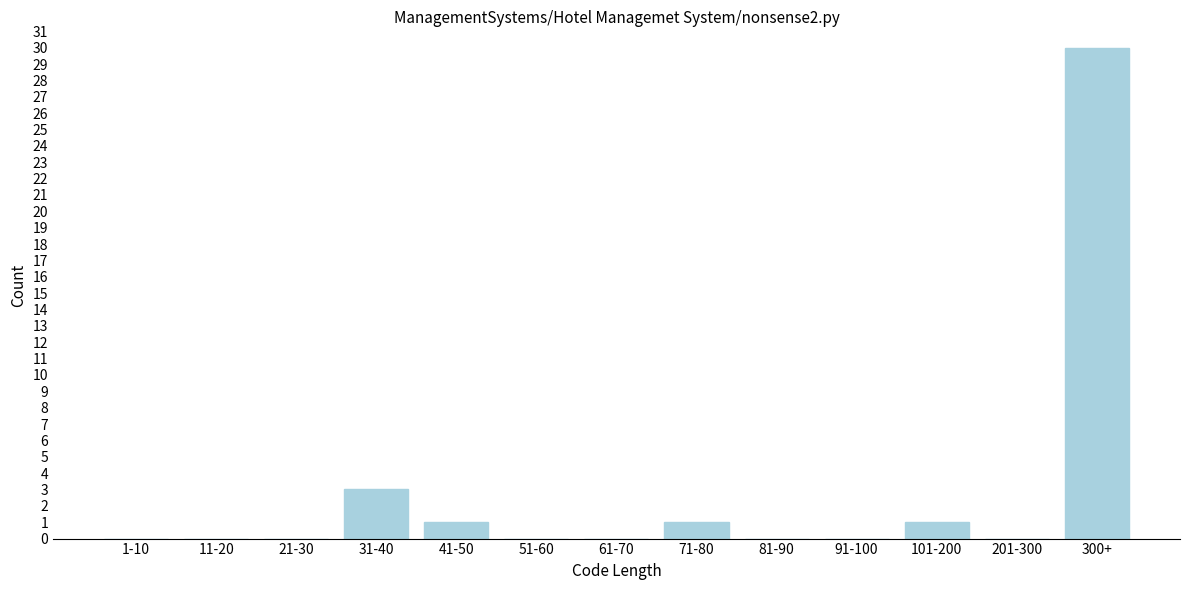

Reading left to right, transcribe all the data shown in this chart.

1-10=0	11-20=0	21-30=0	31-40=3	41-50=1	51-60=0	61-70=0	71-80=1	81-90=0	91-100=0	101-200=1	201-300=0	300+=30